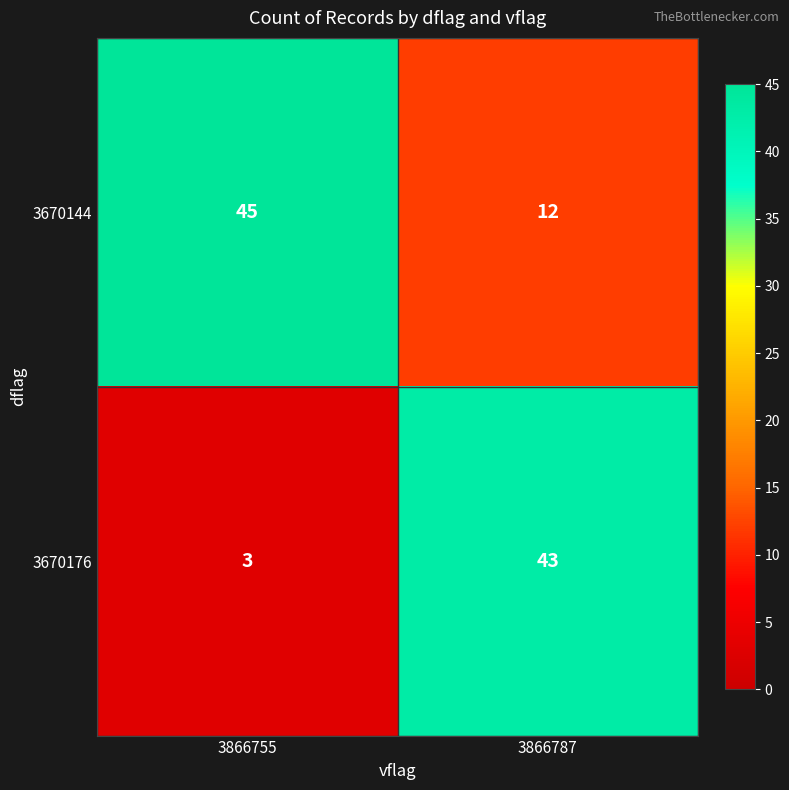

At which category does the chart reach its peak across all series?

3866755